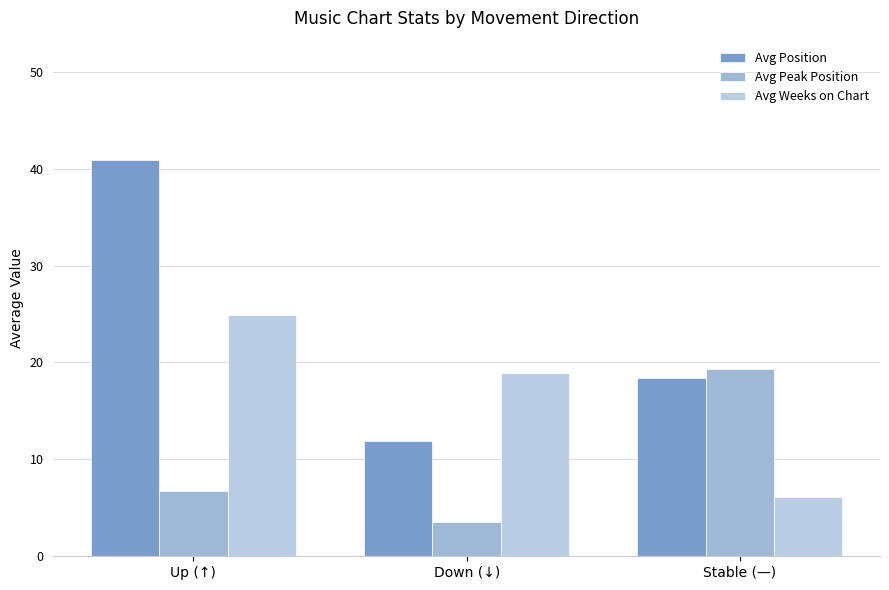

True or false: Avg Weeks on Chart has a value of 6.1 at Stable (—).

True